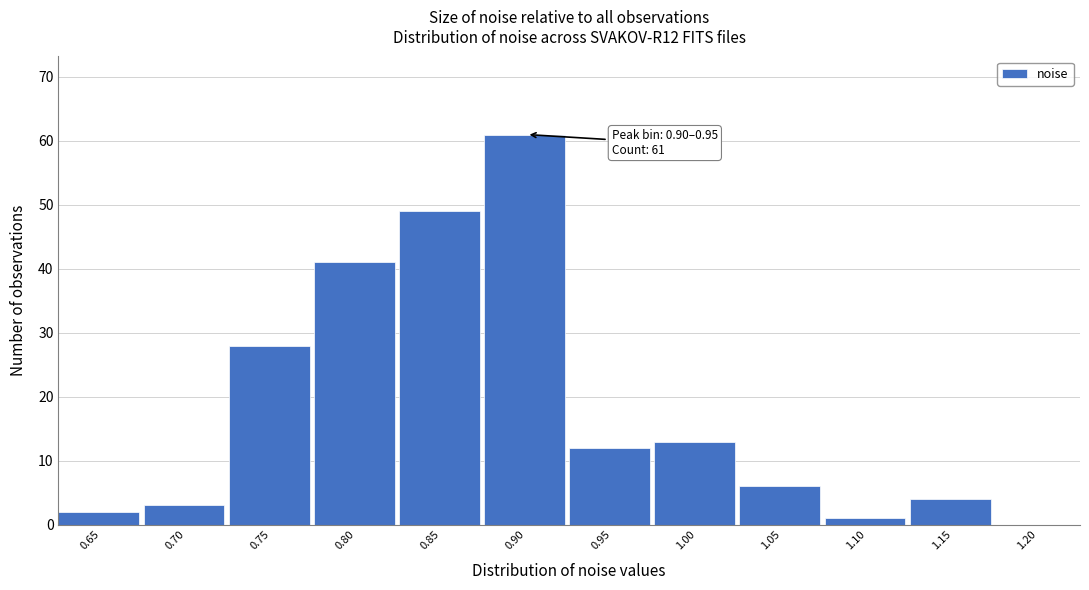

Reading left to right, what are all the values shown in this chart?

0.65=2	0.70=3	0.75=28	0.80=41	0.85=49	0.90=61	0.95=12	1.00=13	1.05=6	1.10=1	1.15=4	1.20=0